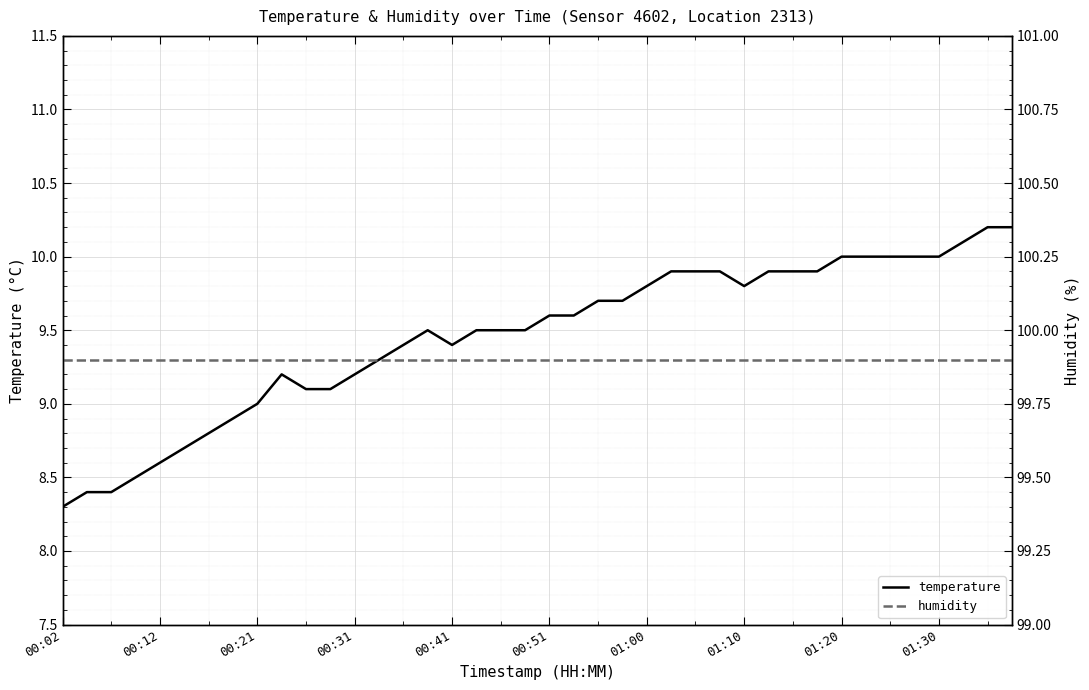

The humidity series shows 99.9 at 39. True or false?

True